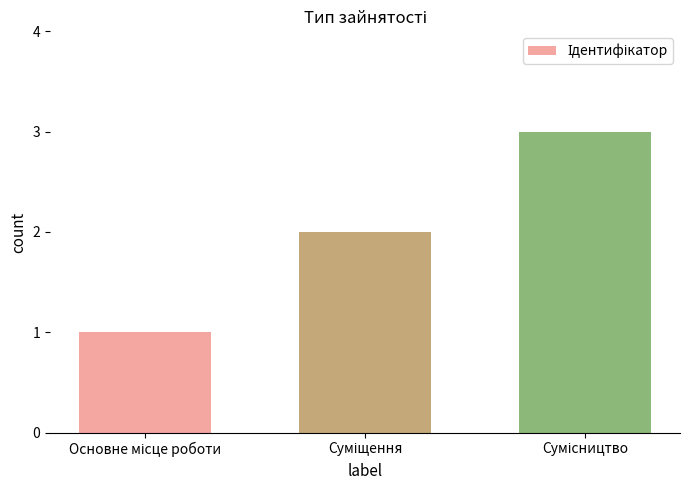

What is the greatest value displayed?

3